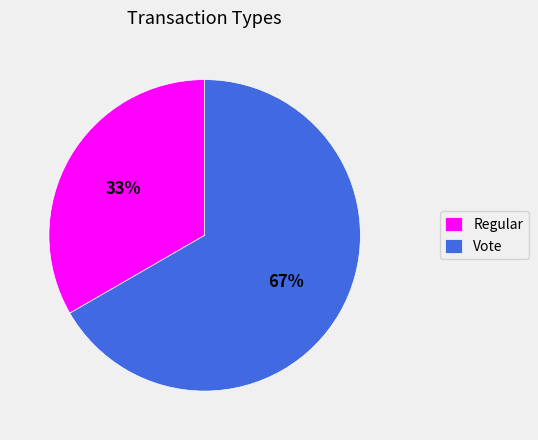

Does any single category account for the majority?

Yes